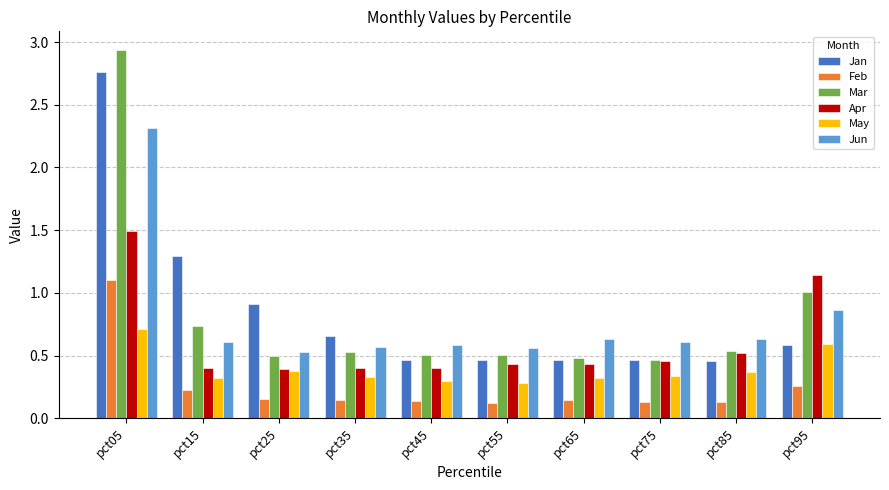

At which label does May reach its peak?

pct05